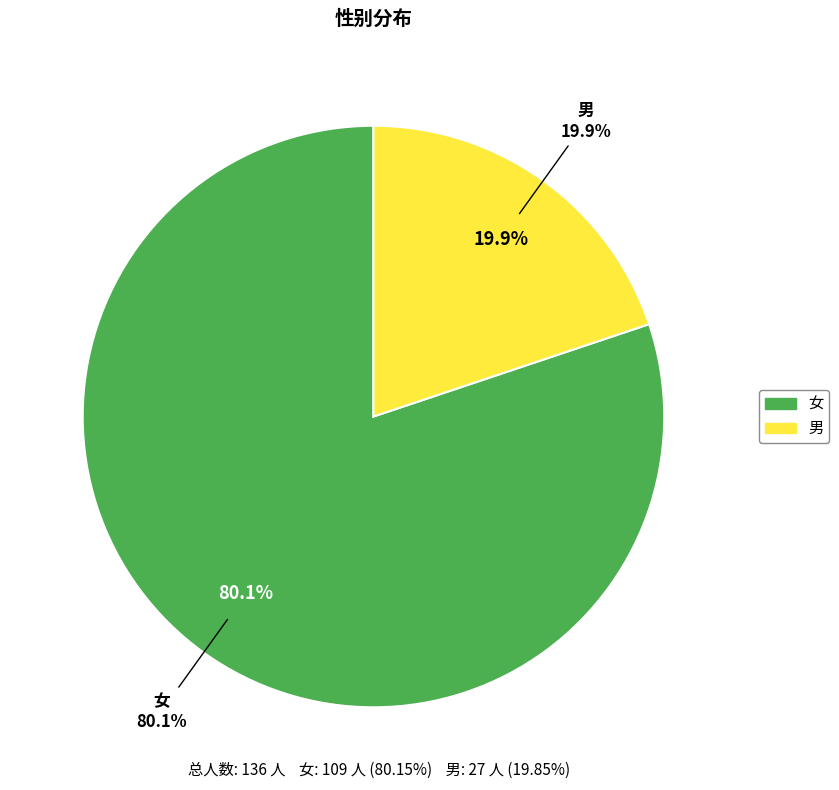

Rank the categories by value from highest to lowest.

女, 男